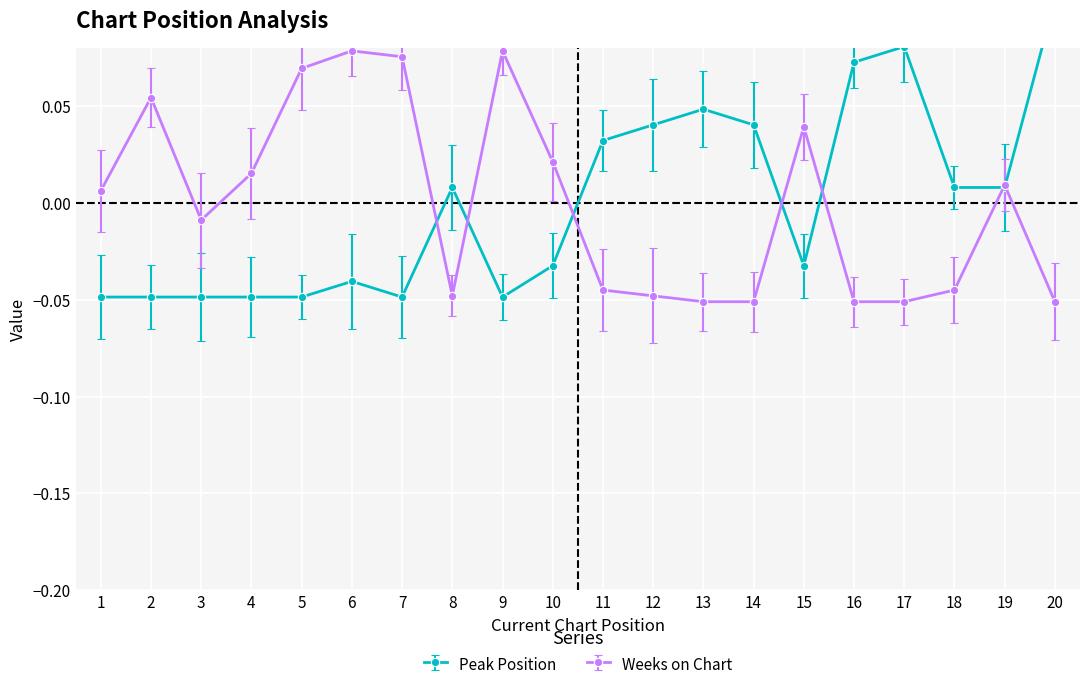

After their last crossing, which series has the higher values: Peak Position or Weeks on Chart?

Peak Position